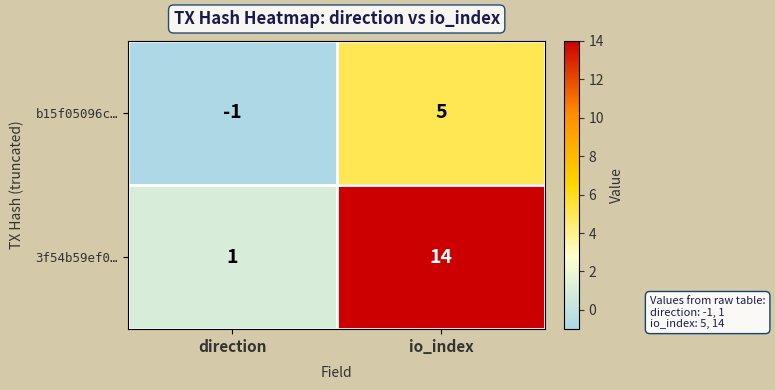

At which label is 3f54b59ef0… closest to 7?

direction